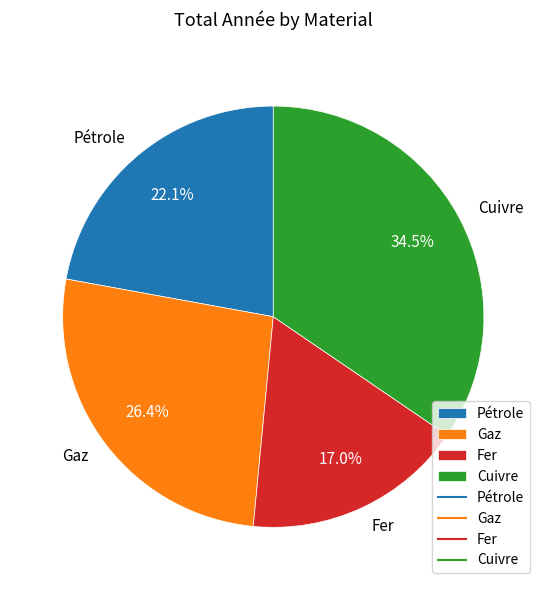

Is the sum of Cuivre and Fer greater than half?

Yes